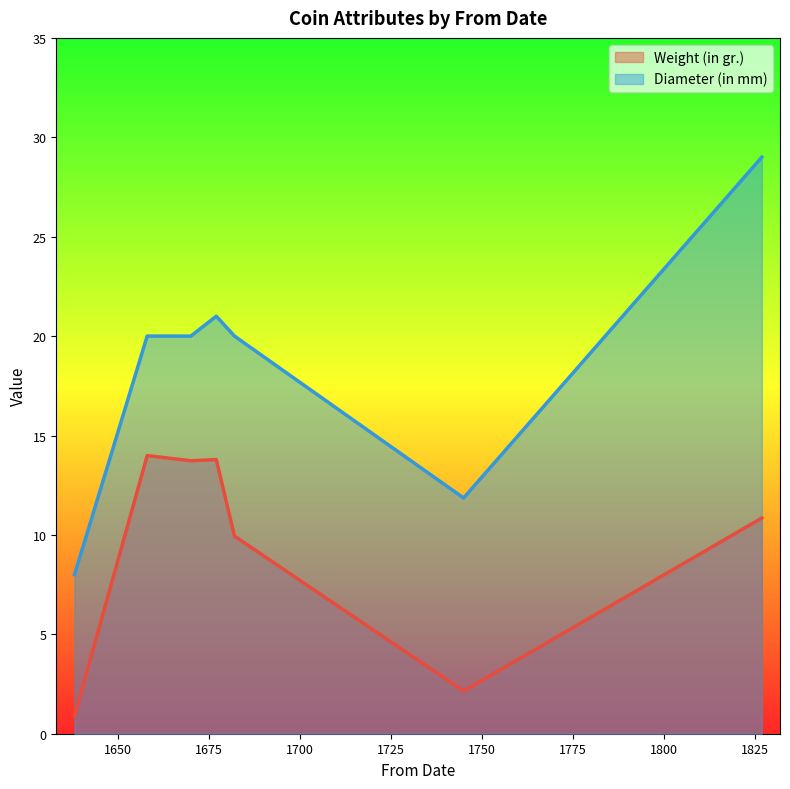

Where is the first local maximum for Weight (in gr.)?

1658